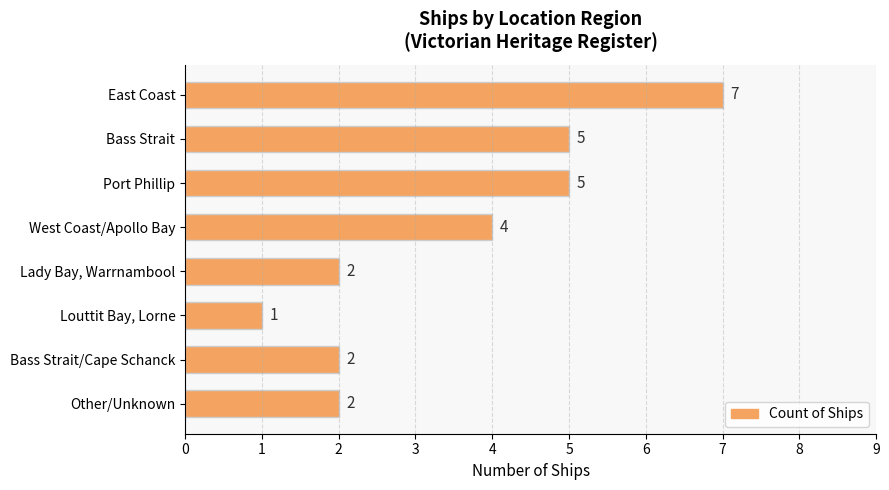

What is the average value?

4